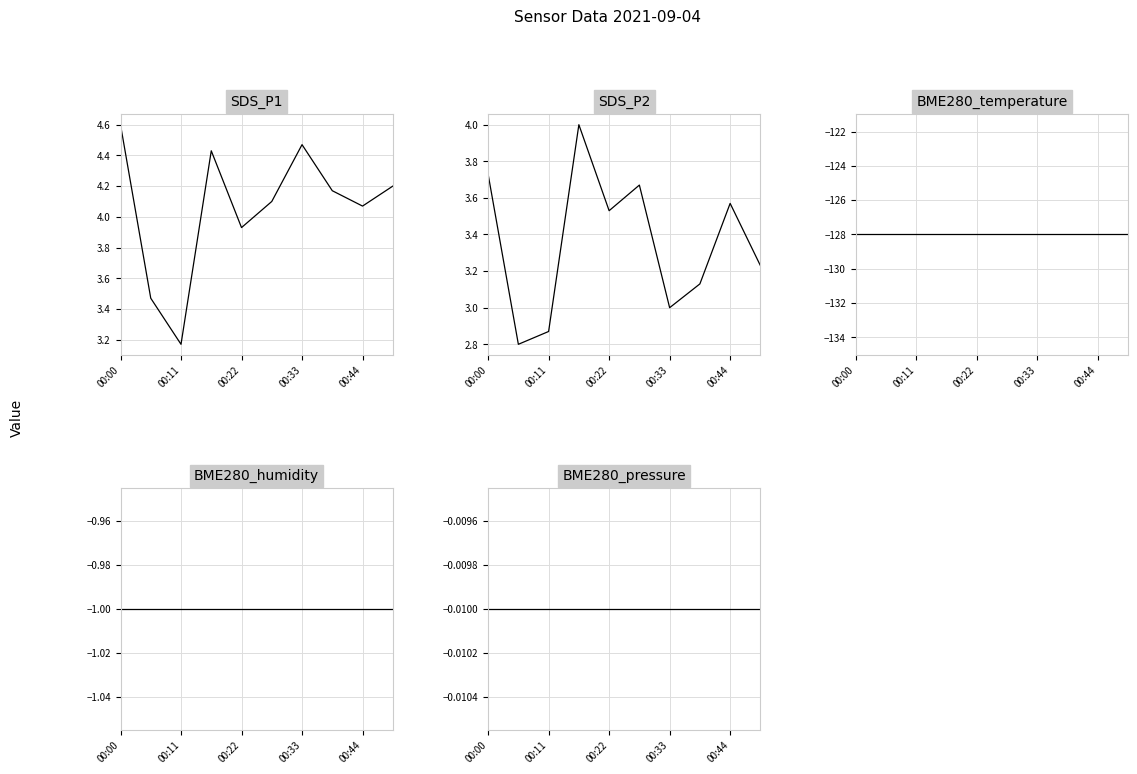

Rank the series by their maximum value, from highest to lowest.

SDS_P1, SDS_P2, BME280_pressure, BME280_humidity, BME280_temperature